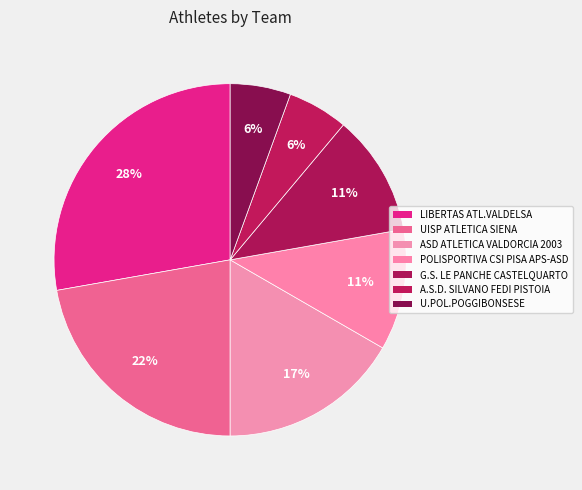

What percentage do LIBERTAS ATL.VALDELSA and POLISPORTIVA CSI PISA APS-ASD together represent?

38.9%